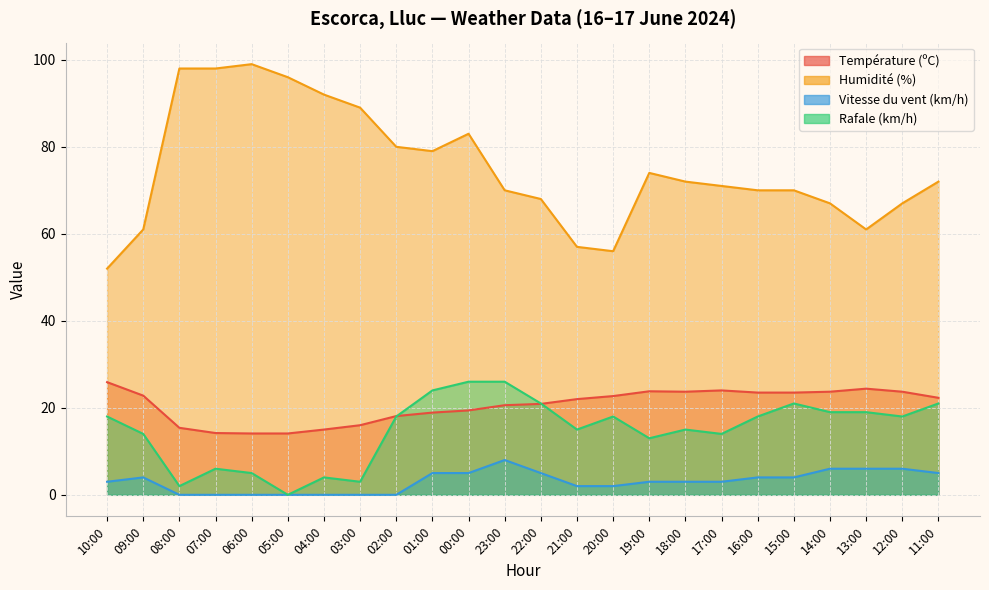

The Température (ºC) series shows 10.1 at 14:00. True or false?

False